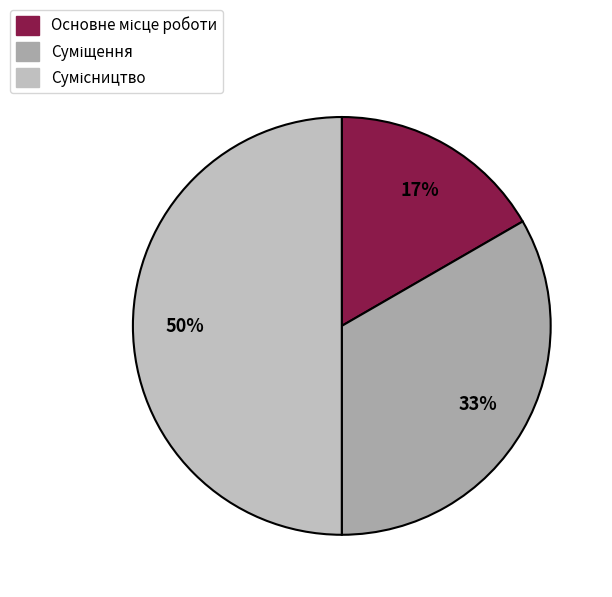

How many slices are in this pie chart?

3